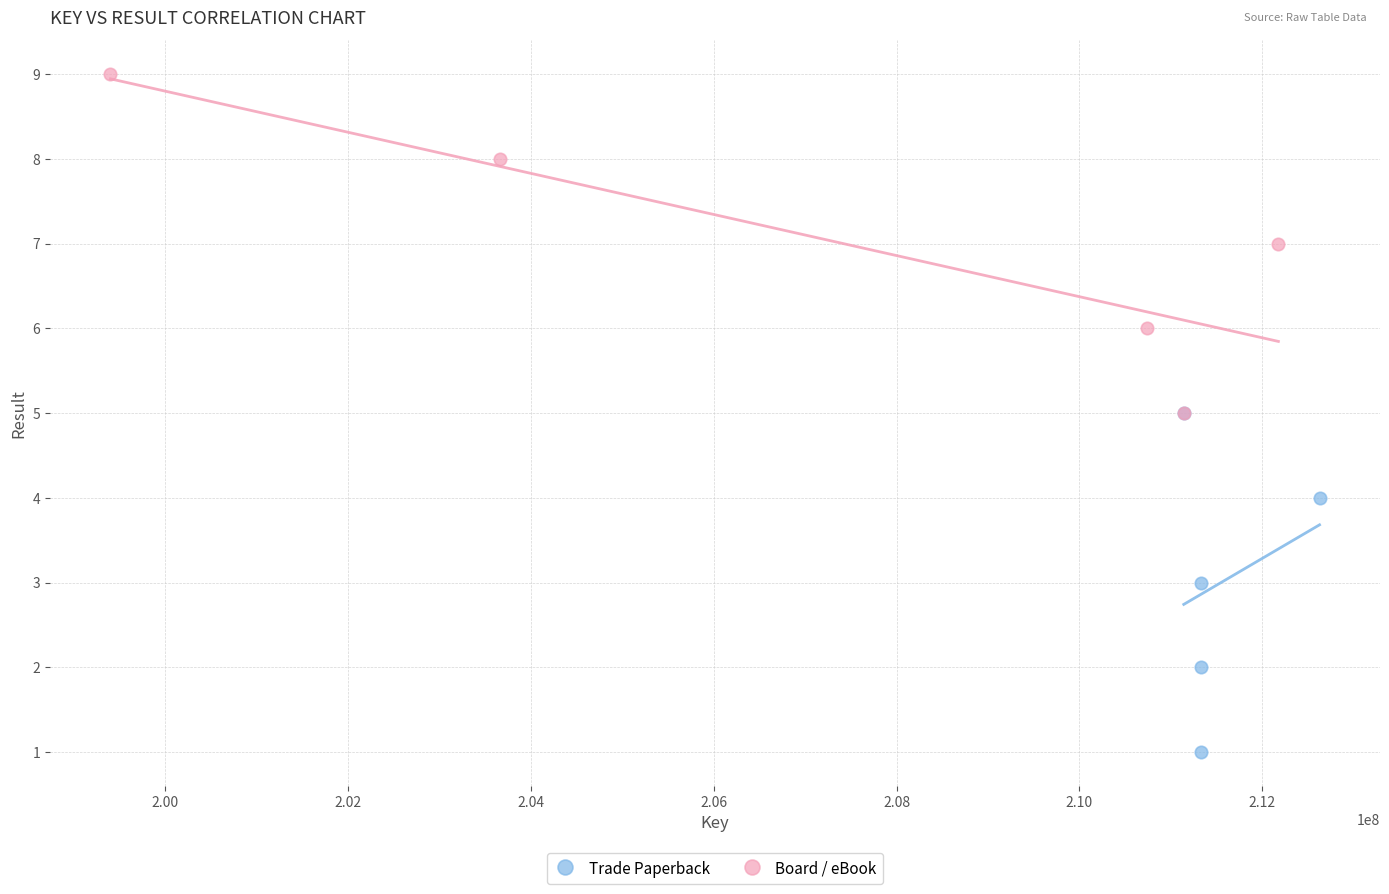

Which series contains the highest Y value?

Board / eBook